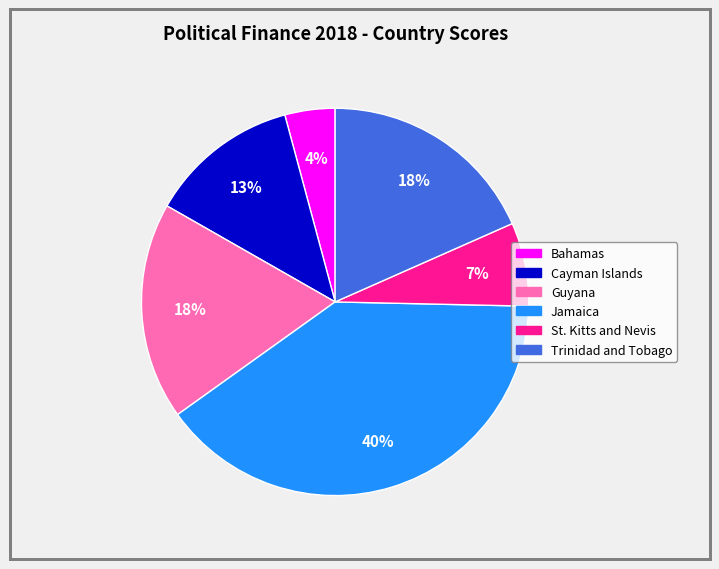

Combined, do Cayman Islands and Guyana account for over 50%?

No